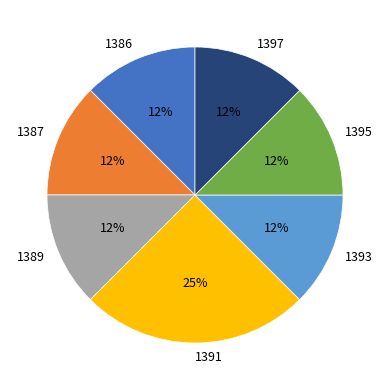

How many slices are in this pie chart?

7